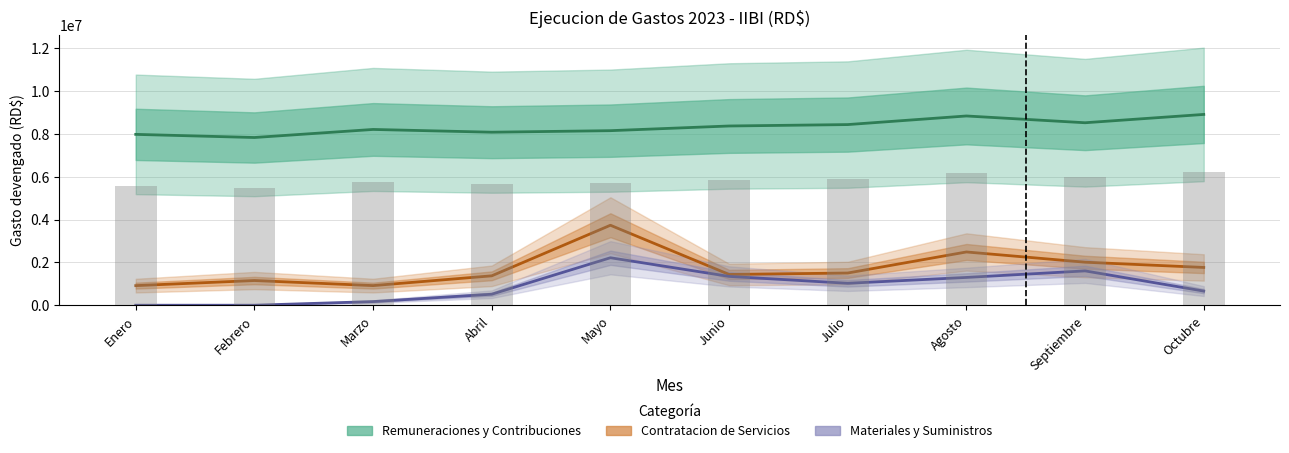

What position from the right is Mayo?

6